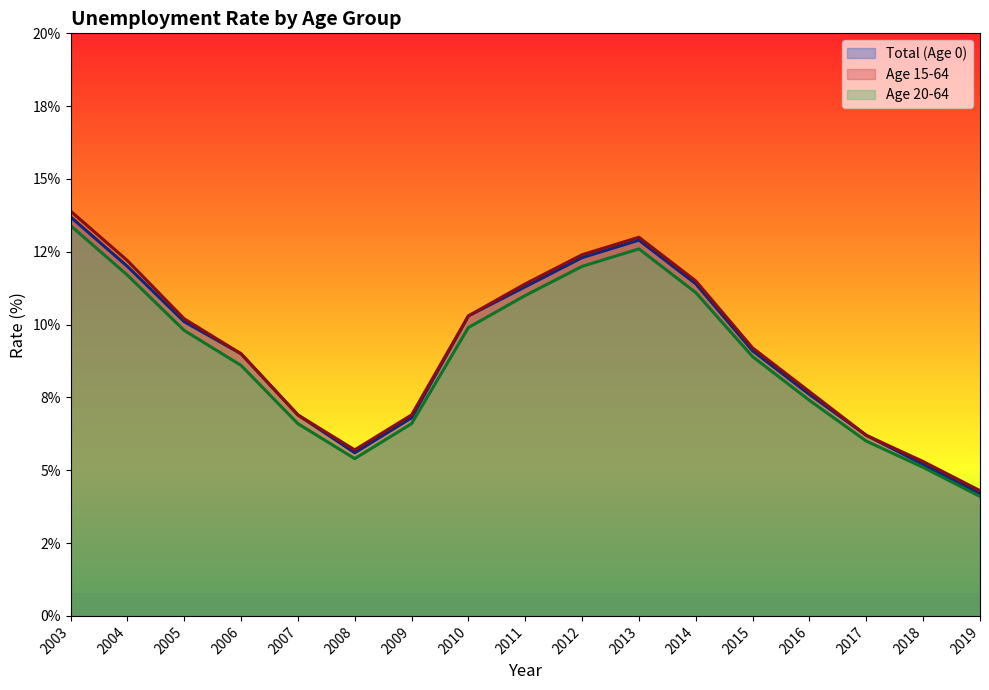

What is the minimum value shown in the chart?

4.1